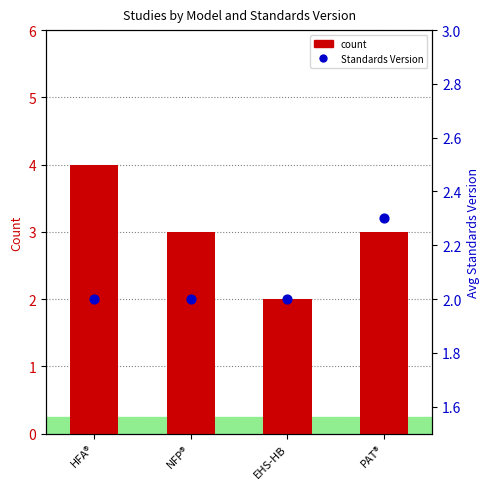

Is the value of Standards Version at NFP® greater than the value of count at NFP®?

No